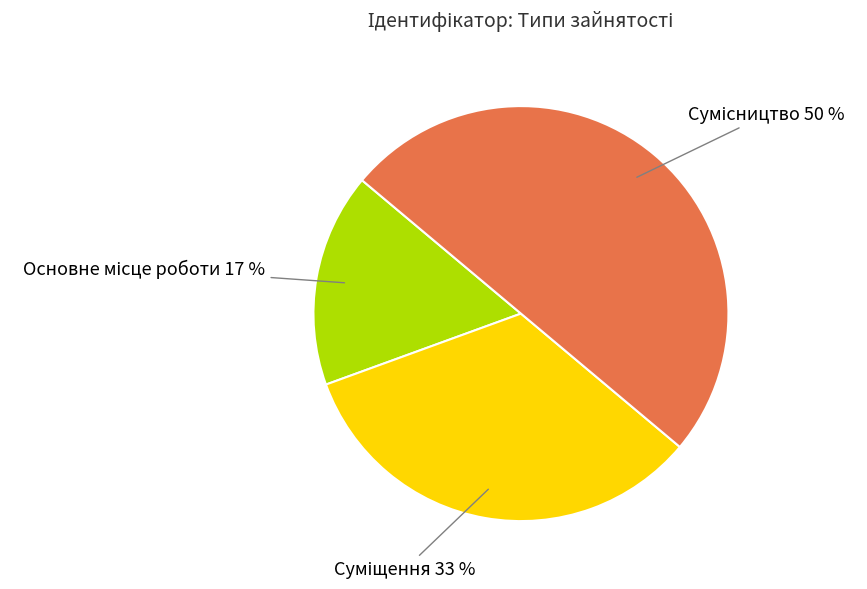

Count the number of slices in the pie.

3